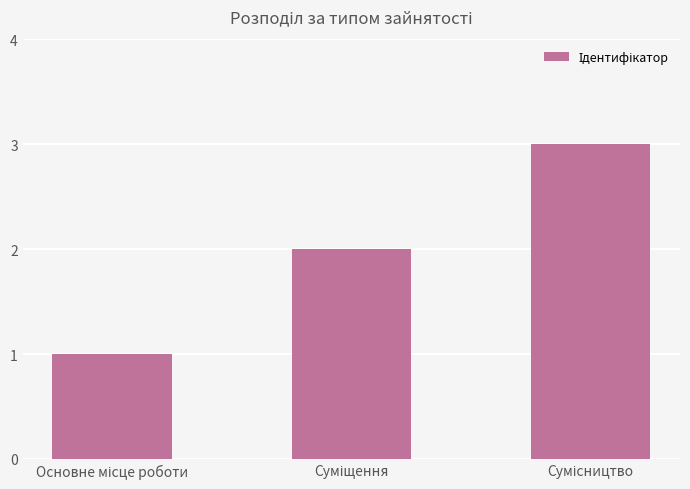

What is the maximum value shown in the chart?

3